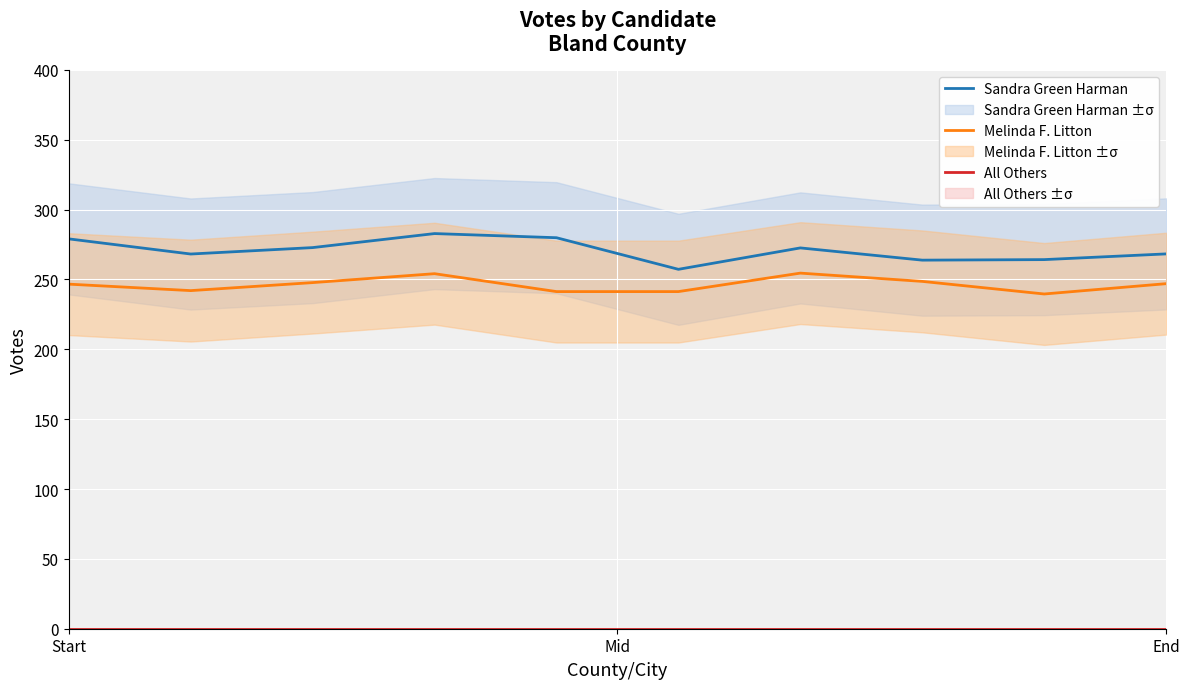

At which label does Sandra Green Harman first exceed 272?

Start